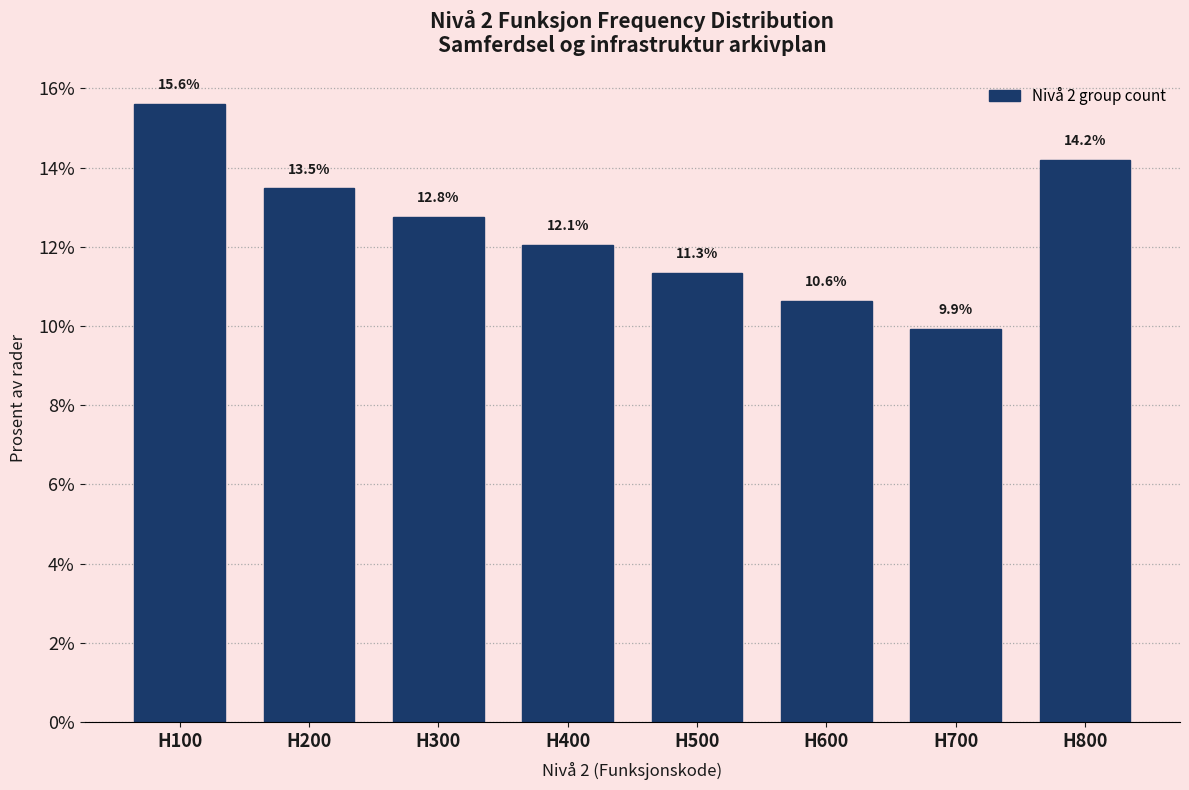

Reading right to left, transcribe all the data shown in this chart.

H800=14.2	H700=9.9	H600=10.6	H500=11.3	H400=12.1	H300=12.8	H200=13.5	H100=15.6